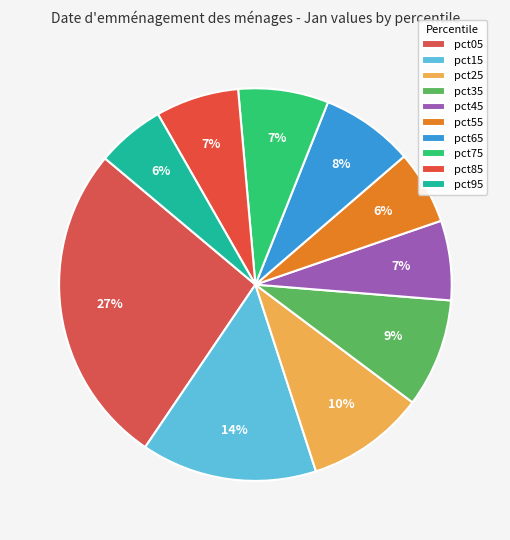

Is there any slice that represents more than half of the pie?

No